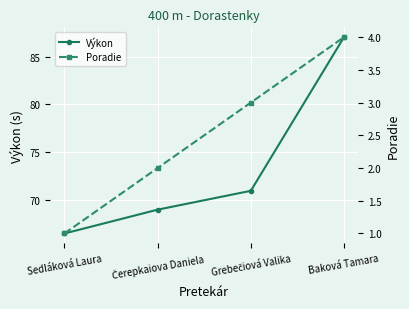

Where does the Poradie series first go above 3?

Baková Tamara